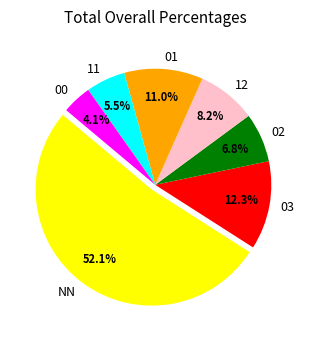

What is the majority slice?

NN